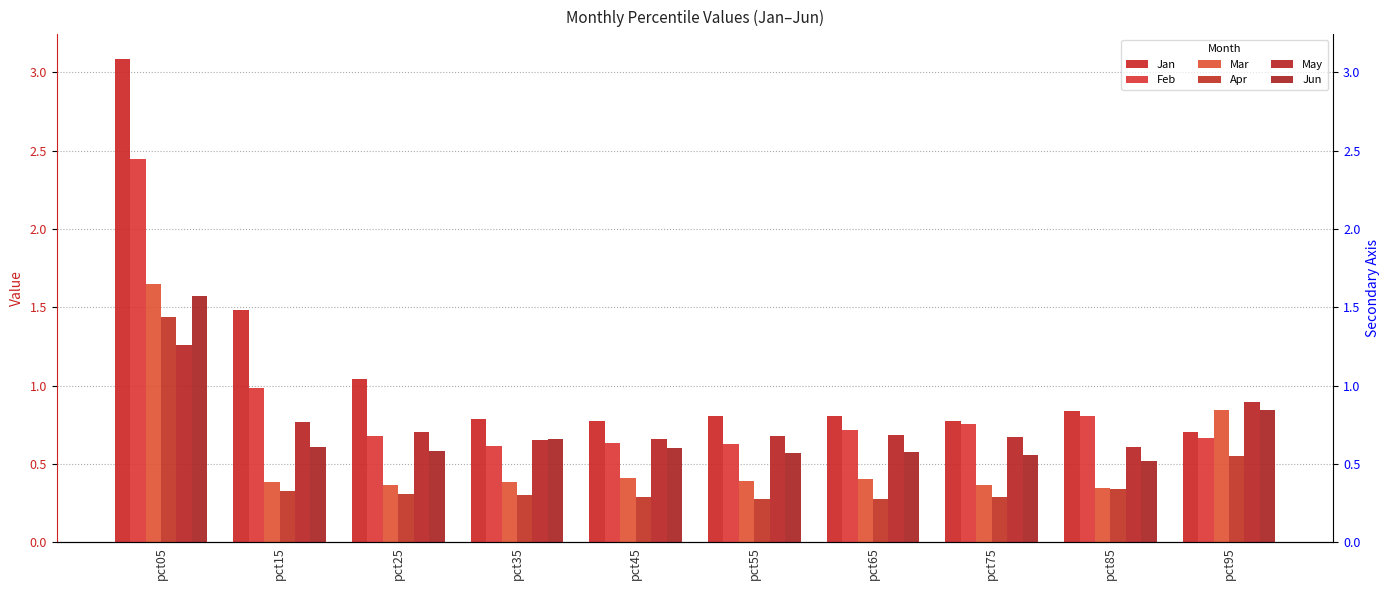

What is the value of the Apr bar at the 9th from the left?

0.3